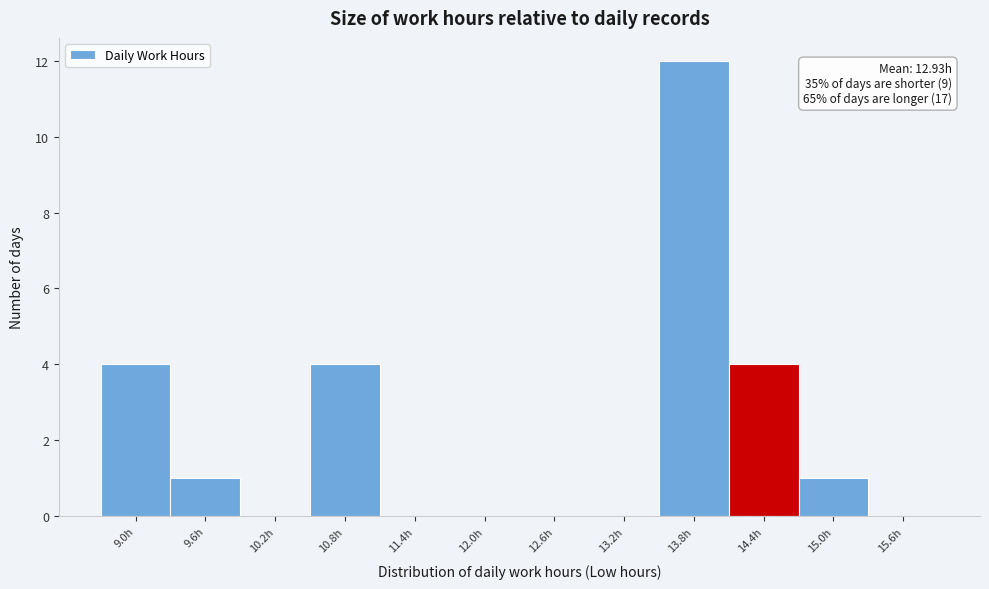

Reading left to right, list all the values displayed in this chart.

9.0h=4	9.6h=1	10.2h=0	10.8h=4	11.4h=0	12.0h=0	12.6h=0	13.2h=0	13.8h=12	14.4h=4	15.0h=1	15.6h=0